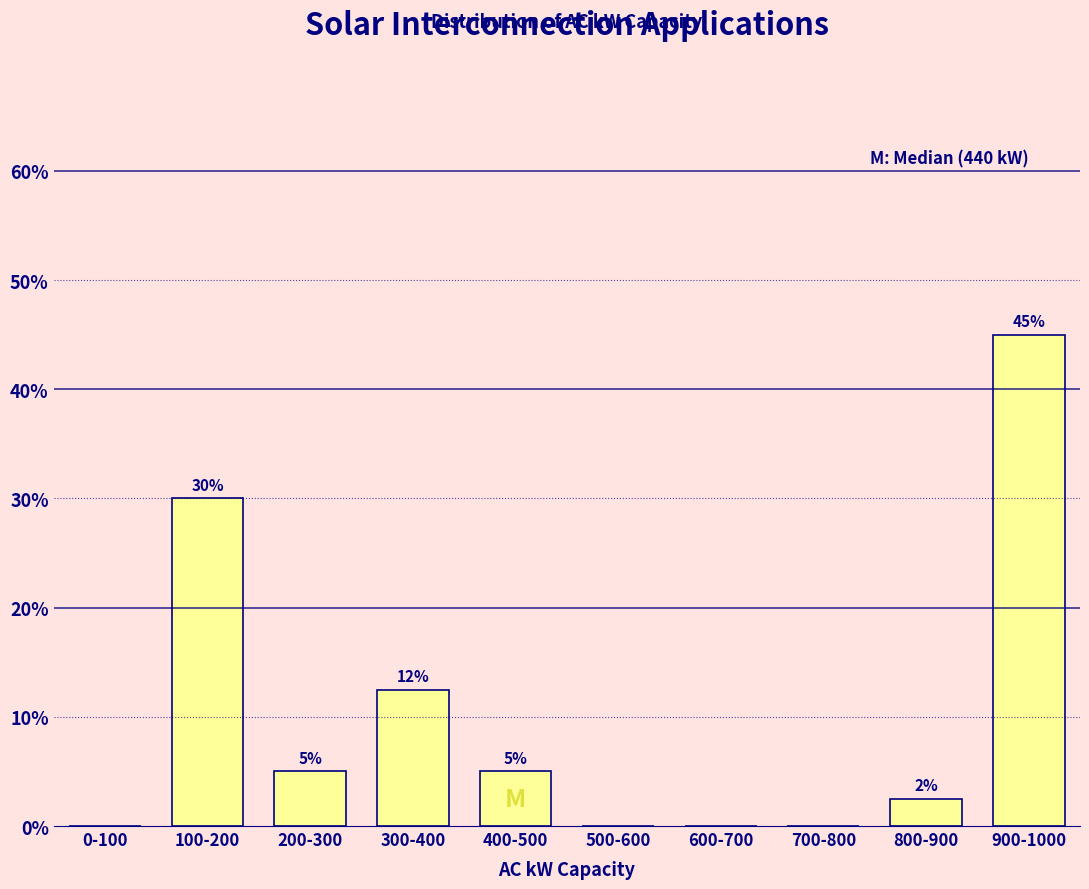

At which label does the data first exceed 5?

100-200